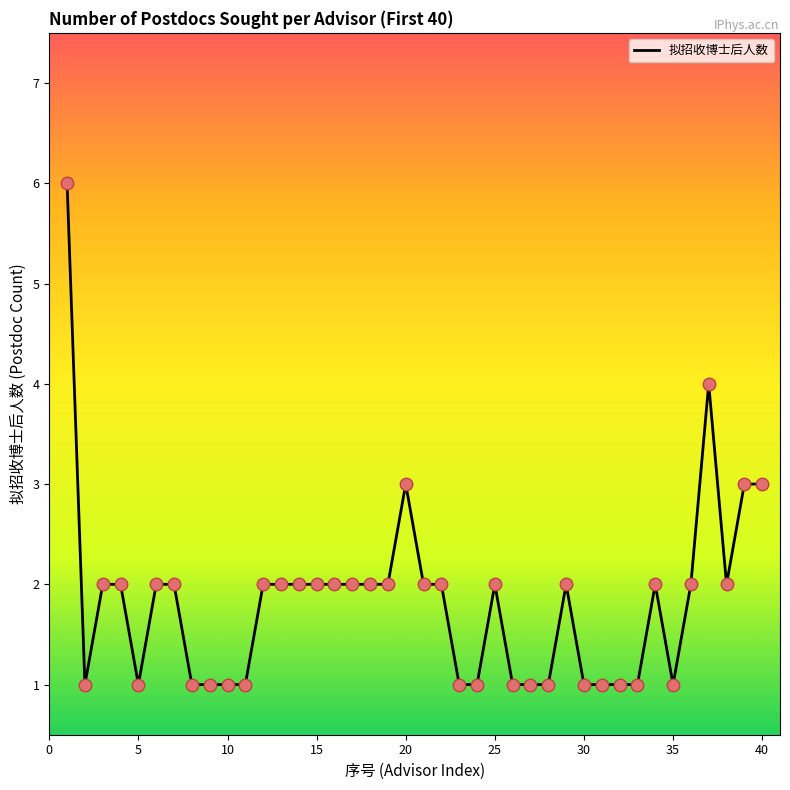

What is the difference between the maximum and minimum values?

5